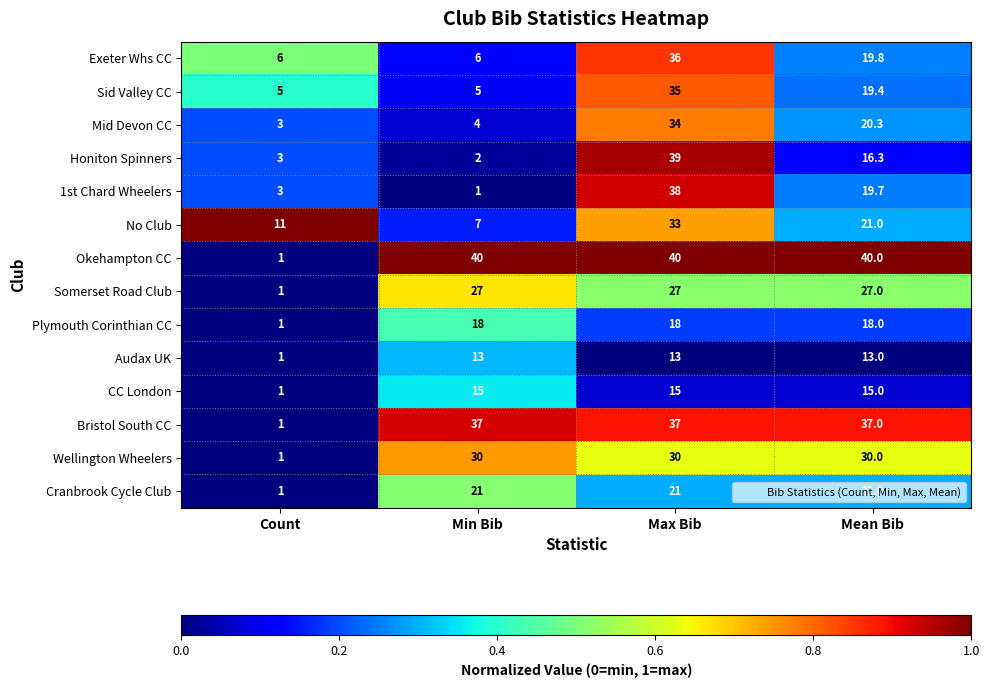

At which category is the sum across all series the highest?

Max Bib